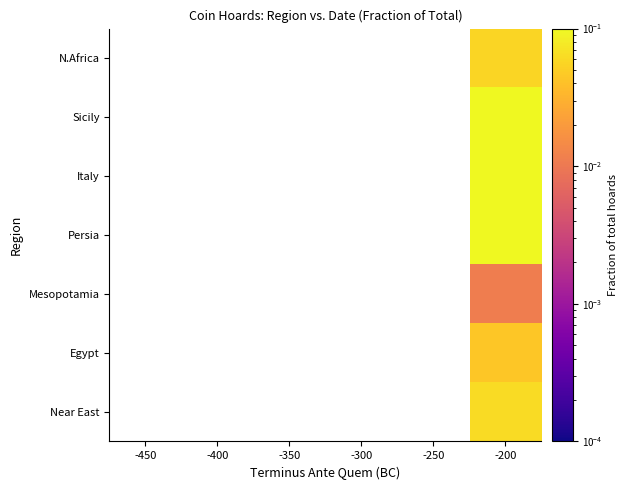

At which category is the sum across all series the highest?

-200